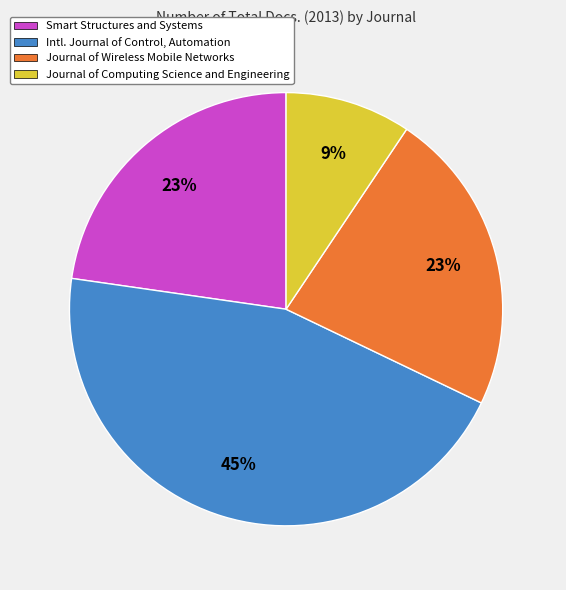

To the nearest percent, what is the average slice percentage?

25%